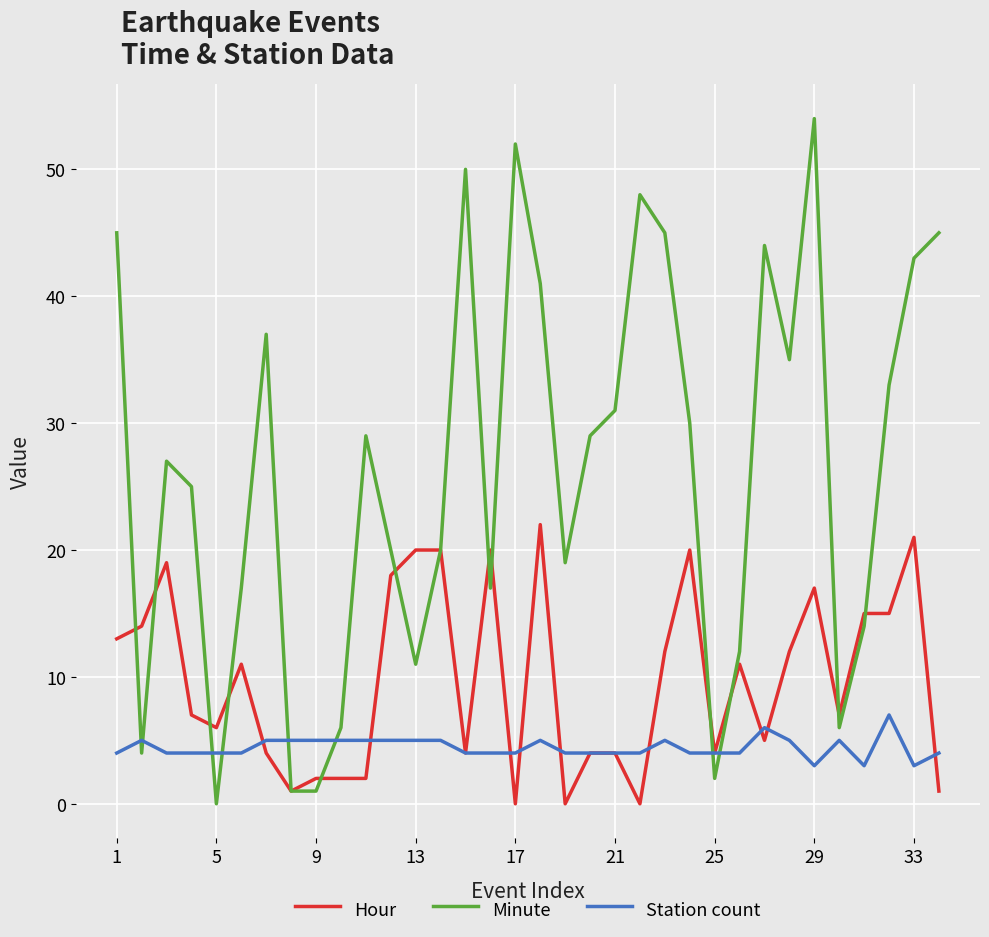

List the series in order of their peak value, highest first.

Minute, Hour, Station count